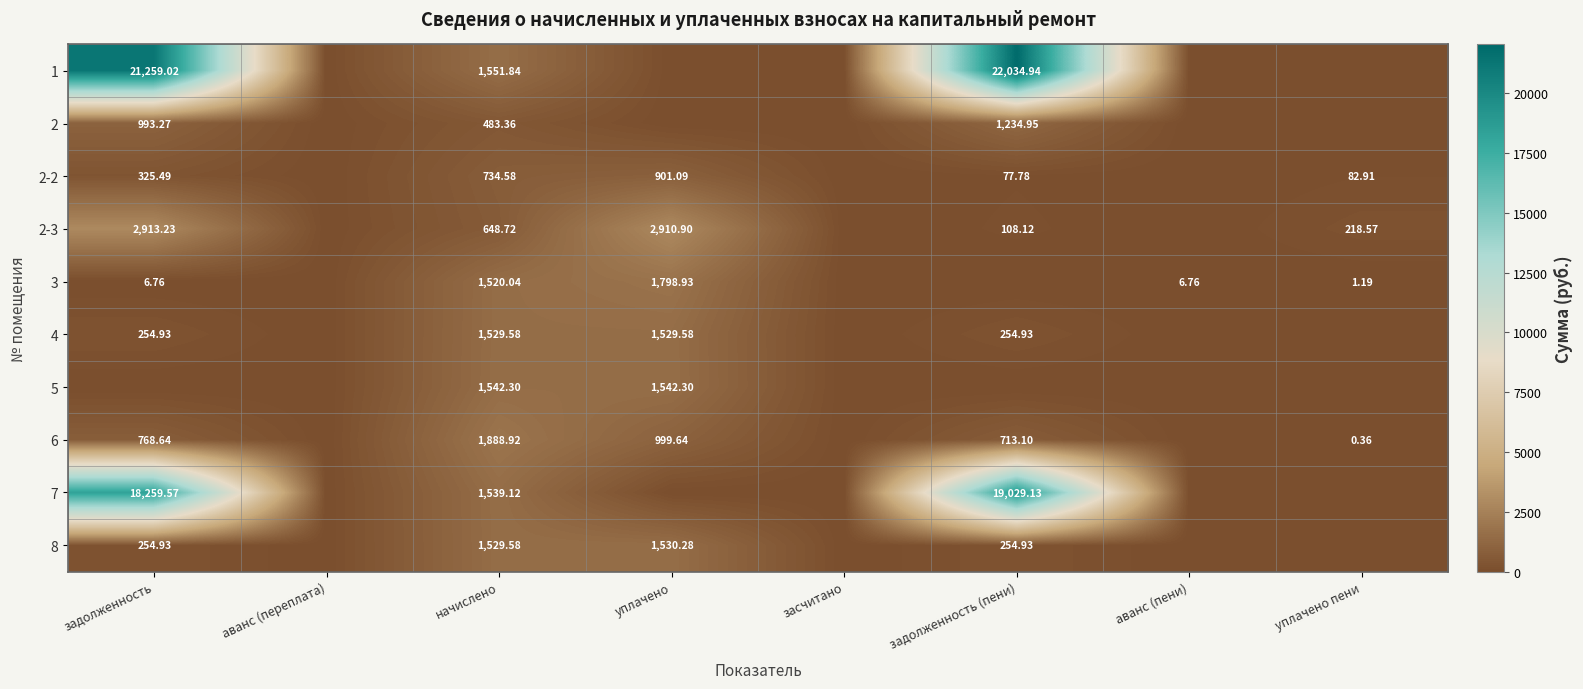

What is the sum of the 1 values at уплачено and задолженность (пени)?

22034.9